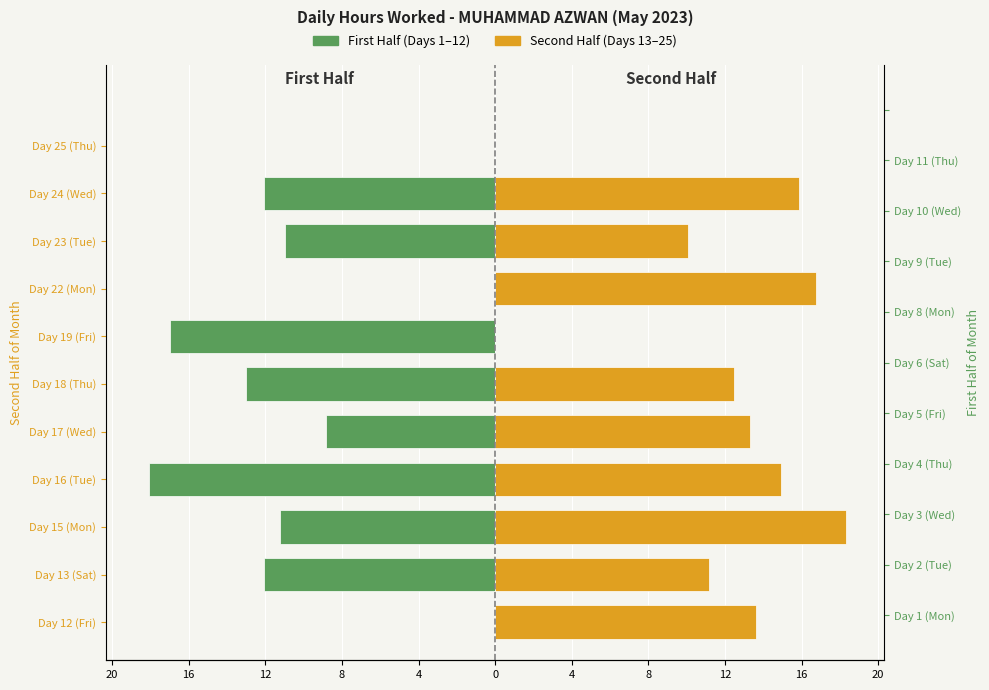

What are all the series names shown in the legend?

First Half (Days 1-12), Second Half (Days 13-25)